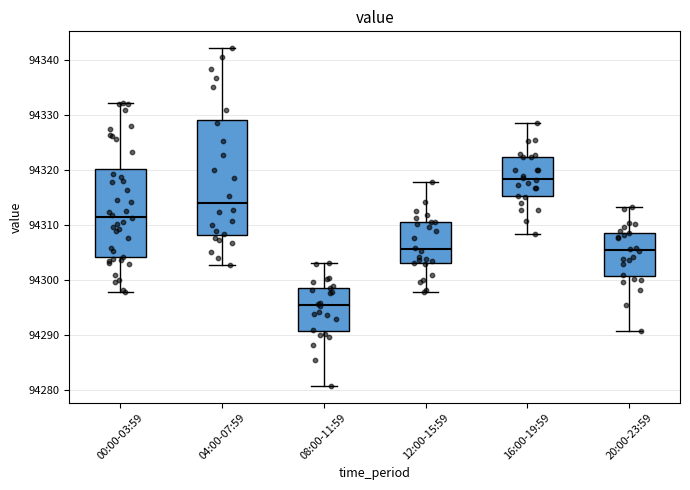

Reading left to right, transcribe this box plot: for each box, give where its median line is, the range the box spans, and where its two whiskers end, as read against the y-axis. The values are not printed on the chart, so give them approximately, as read against the axis.

00:00-03:59: median 94312, box 94304 to 94320, whiskers 94298 to 94332
04:00-07:59: median 94314, box 94308 to 94329, whiskers 94303 to 94342
08:00-11:59: median 94295, box 94291 to 94299, whiskers 94281 to 94303
12:00-15:59: median 94306, box 94303 to 94311, whiskers 94298 to 94318
16:00-19:59: median 94318, box 94315 to 94322, whiskers 94308 to 94328
20:00-23:59: median 94305, box 94301 to 94309, whiskers 94291 to 94313